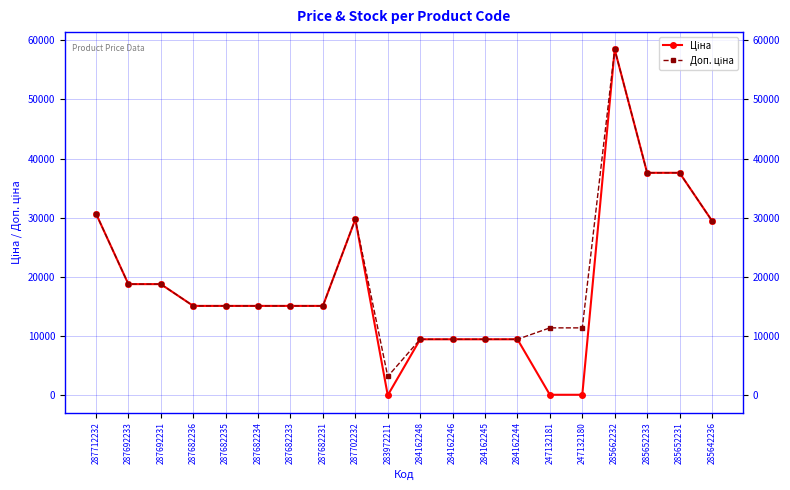

What is the greatest value displayed?

58426.5